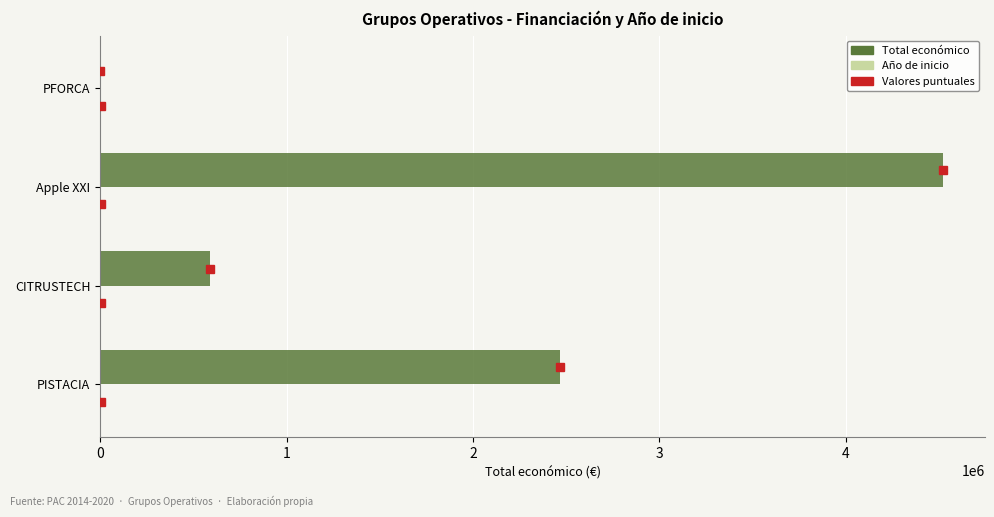

Which series has the largest total across all categories?

Total económico